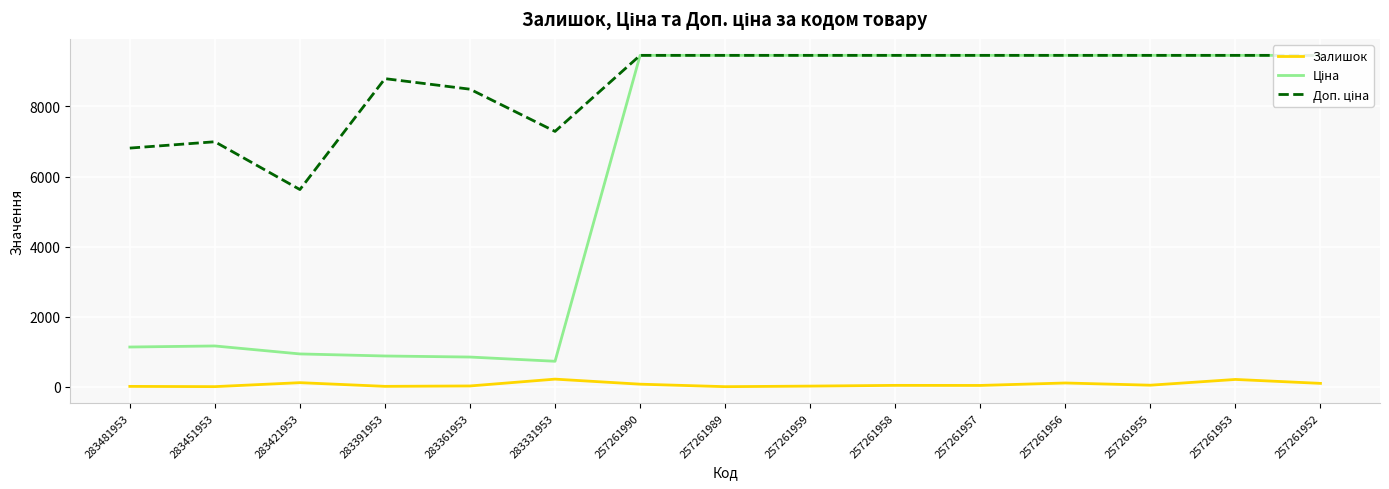

Between 283451953 and 283391953, which is larger?

283391953